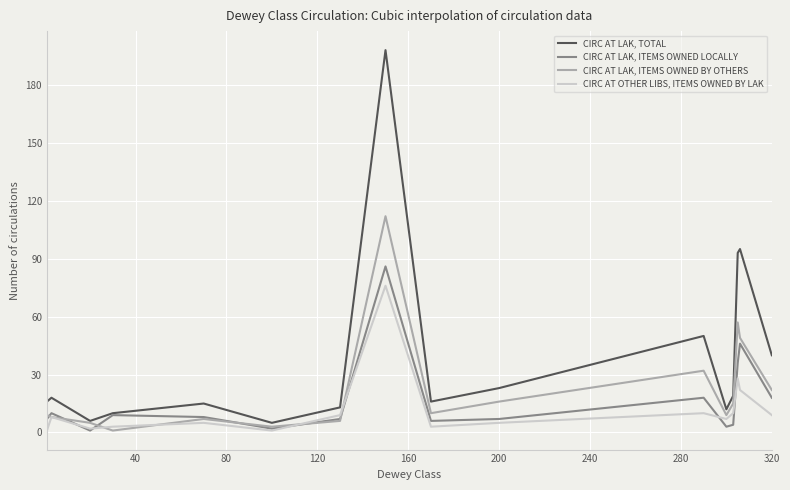

List the series in order of their overall mean, highest first.

CIRC AT LAK, TOTAL, CIRC AT LAK, ITEMS OWNED BY OTHERS, CIRC AT LAK, ITEMS OWNED LOCALLY, CIRC AT OTHER LIBS, ITEMS OWNED BY LAK